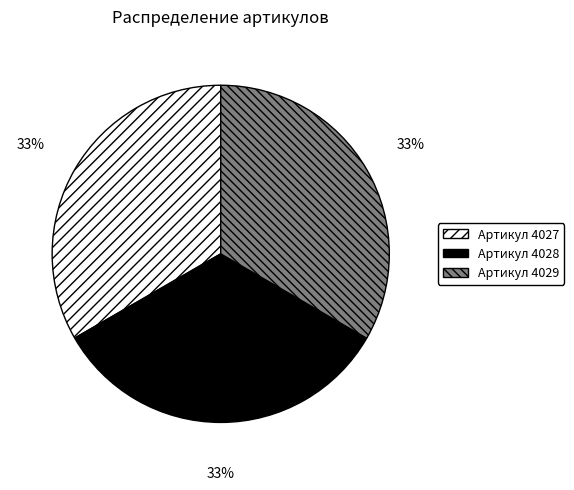

To the nearest percent, what is the average slice percentage?

33%